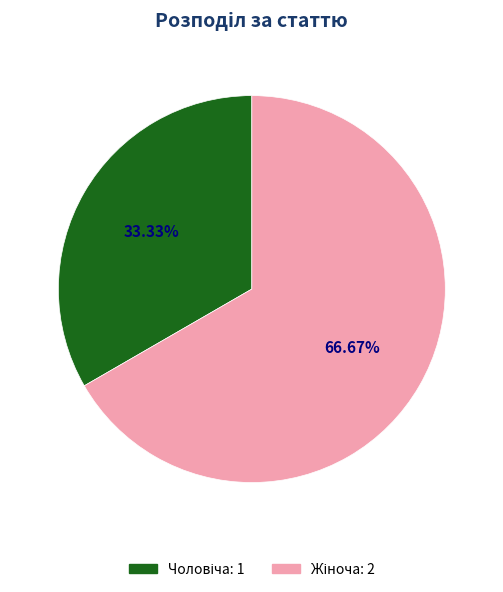

Does any single category account for the majority?

Yes